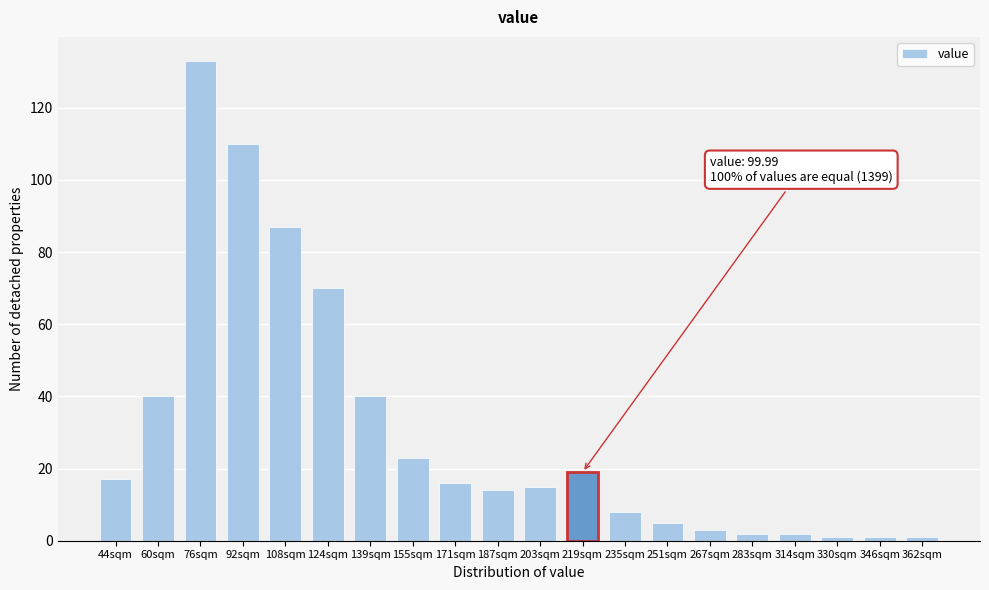

Reading left to right, what are all the values shown in this chart?

44sqm=17	60sqm=40	76sqm=133	92sqm=110	108sqm=87	124sqm=70	139sqm=40	155sqm=23	171sqm=16	187sqm=14	203sqm=15	219sqm=19	235sqm=8	251sqm=5	267sqm=3	283sqm=2	314sqm=2	330sqm=1	346sqm=1	362sqm=1